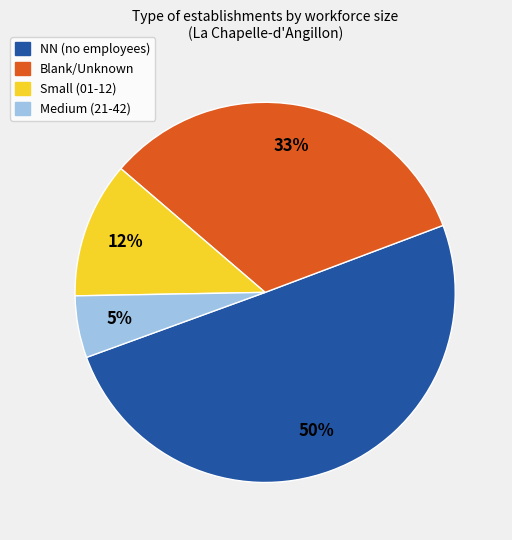

How many segments does this pie chart have?

4